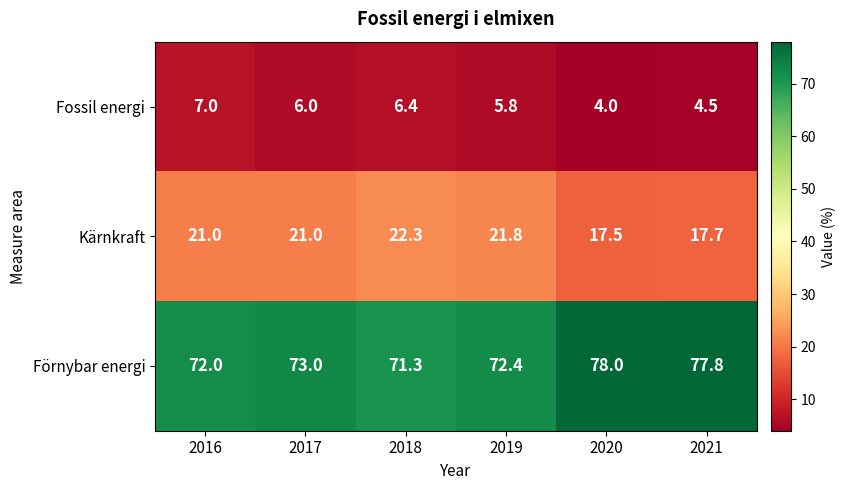

What is the maximum value shown in the chart?

78.0